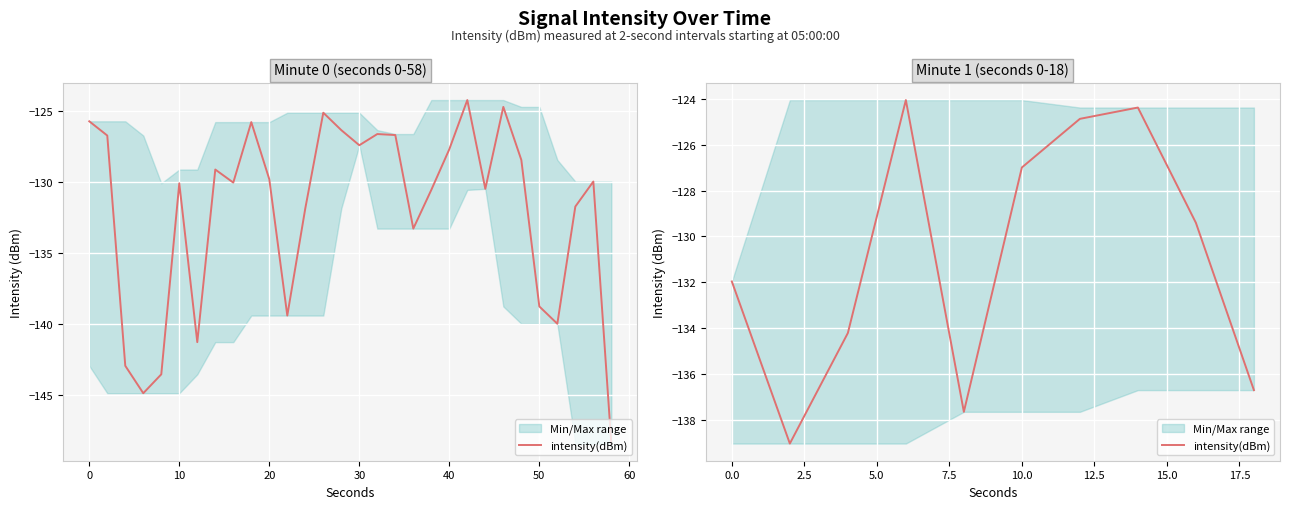

How many interior local valleys (lower than both neighbors) does the data have?

2